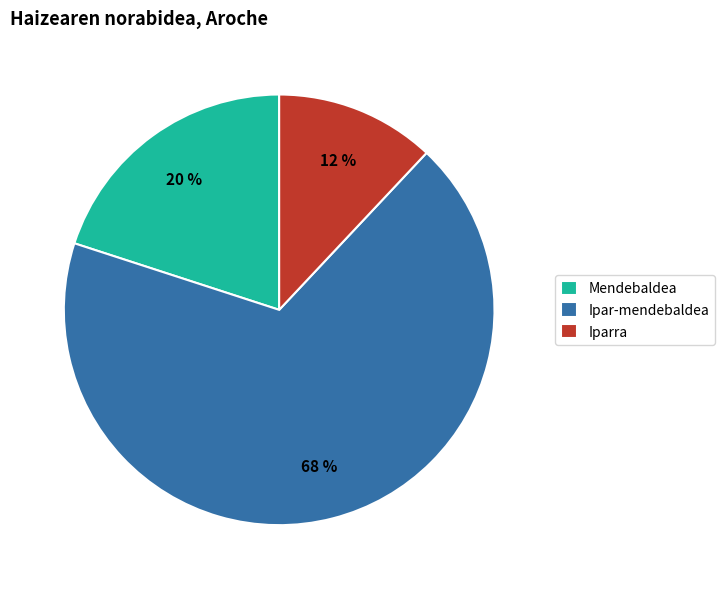

Which category has the biggest portion of the pie?

Ipar-mendebaldea